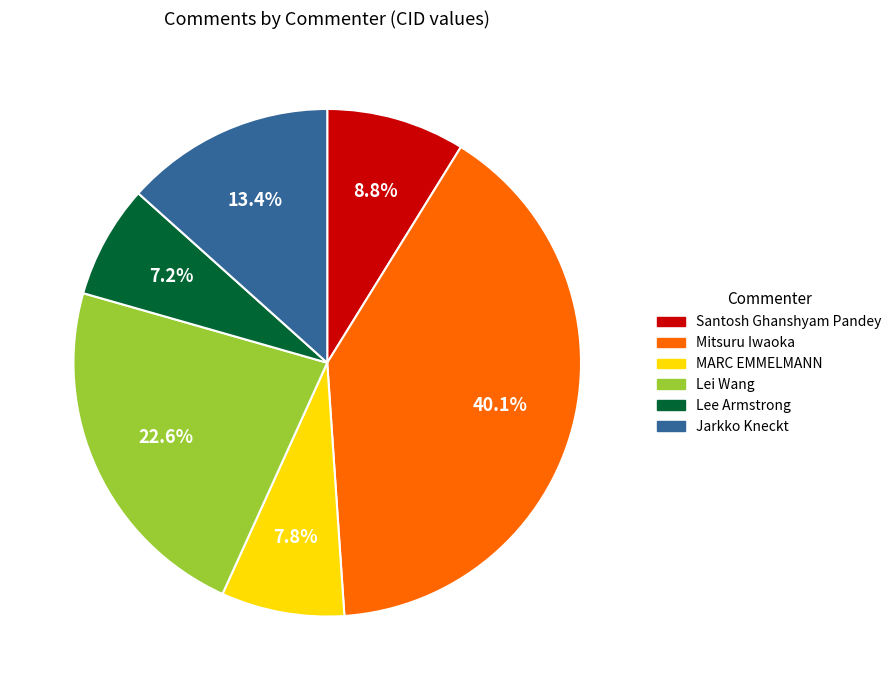

Is there a majority slice in this chart?

No